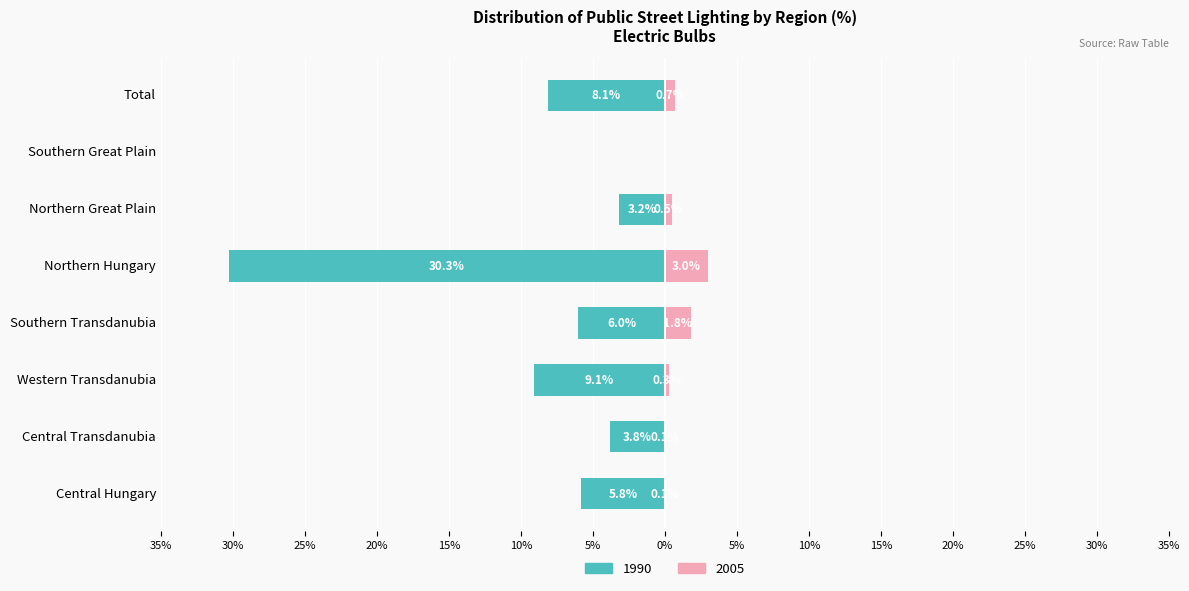

What is the difference between the maximum and minimum values in the 2005 series?

3.0